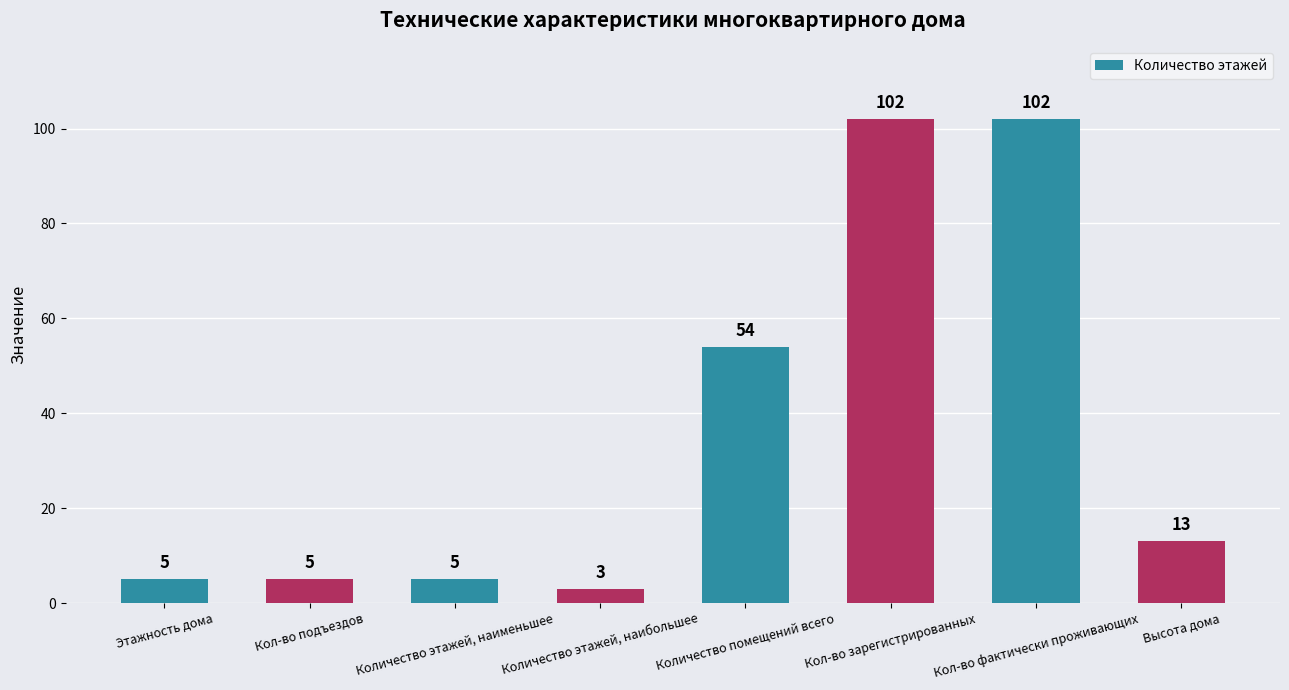

What is the change in value from Этажность дома to Кол-во фактически проживающих?

+97